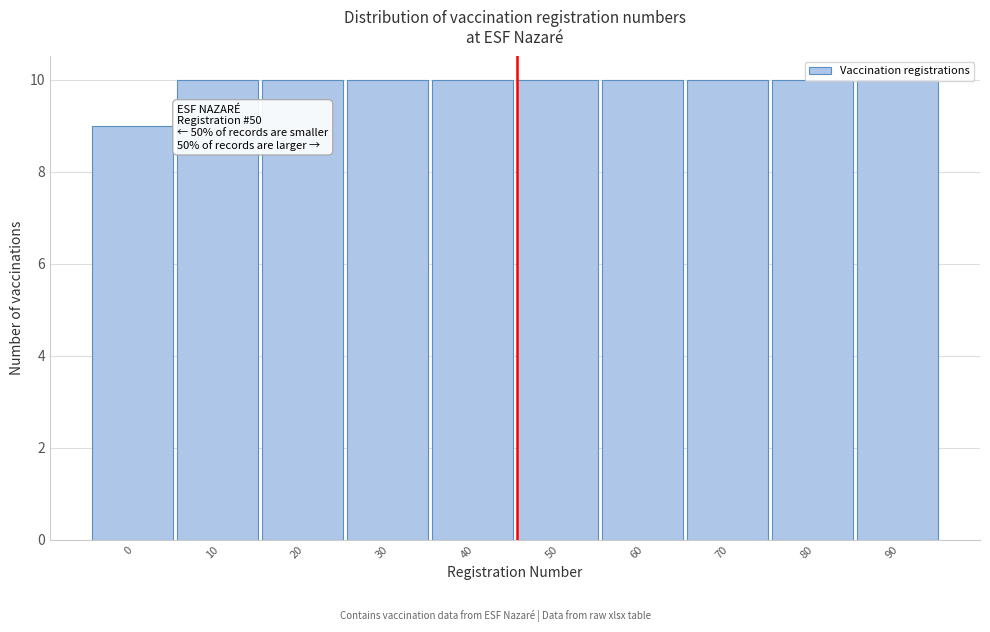

Is it true that the value at 50 is 10?

True